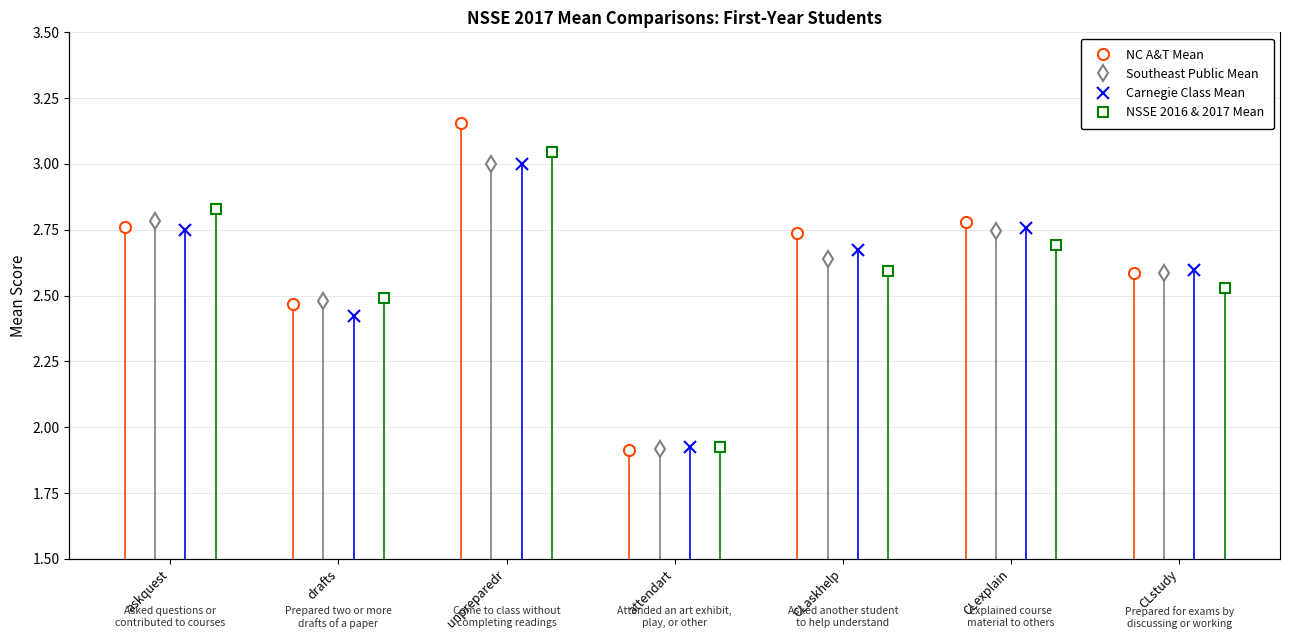

True or false: Carnegie Class Mean has more than 1 points higher than both neighbors.

True